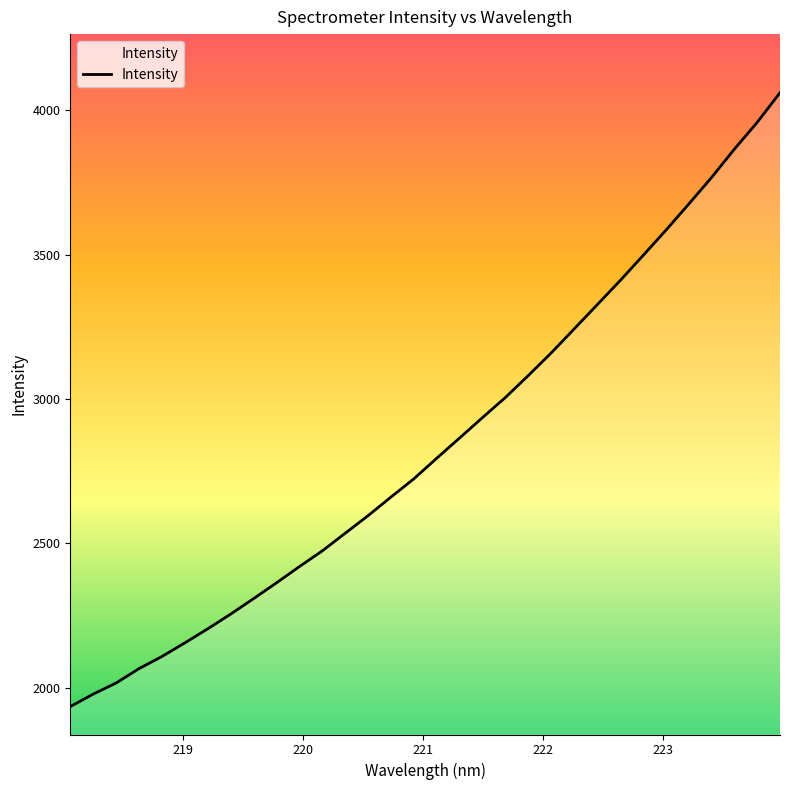

What is the maximum value shown in the chart?

4061.4